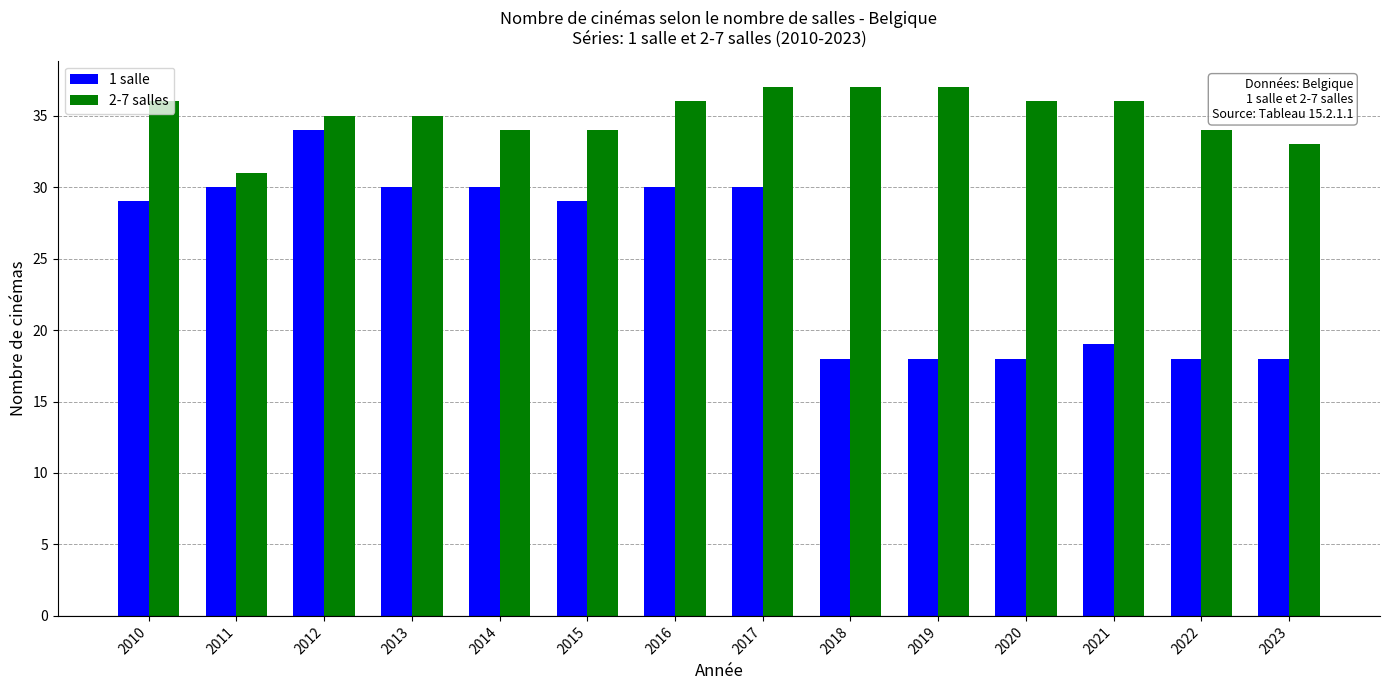

What is the sum of the 1 salle values at 2016 and 2013?

60